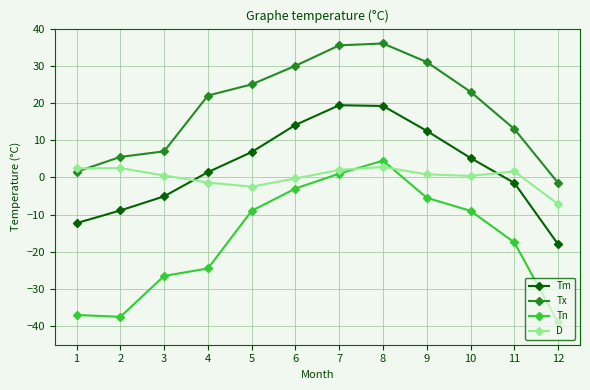

Which series has the largest total across all categories?

Tx